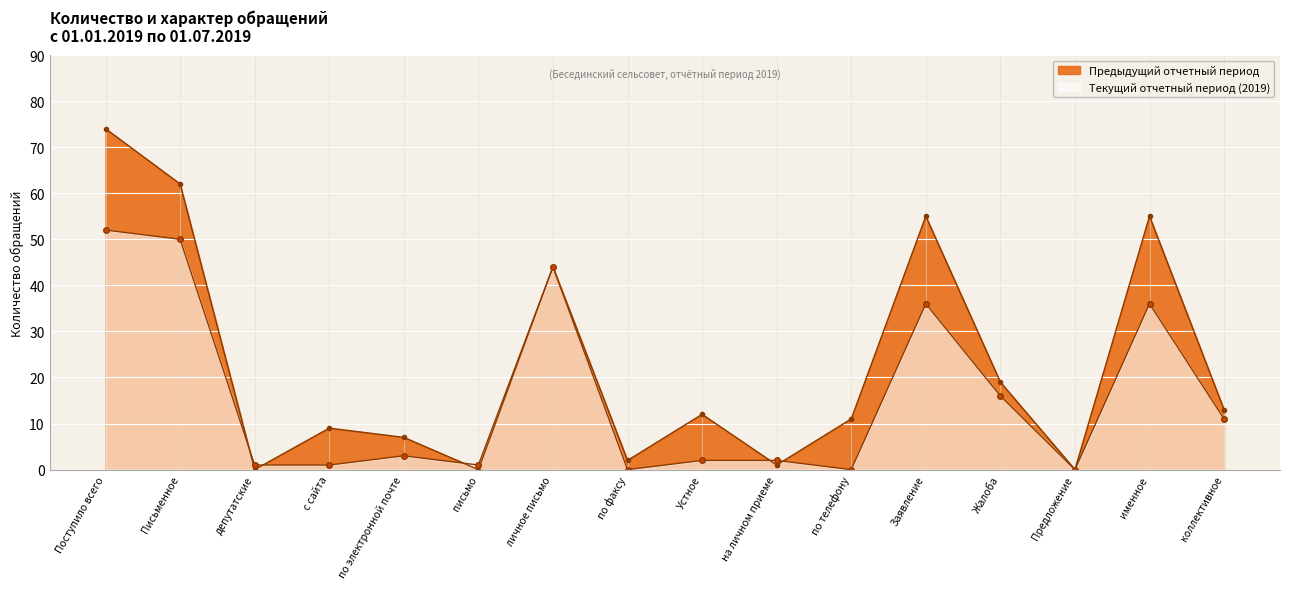

Which series ends up on top after the final intersection of Предыдущий отчетный период and Текущий отчетный период (2019)?

Предыдущий отчетный период